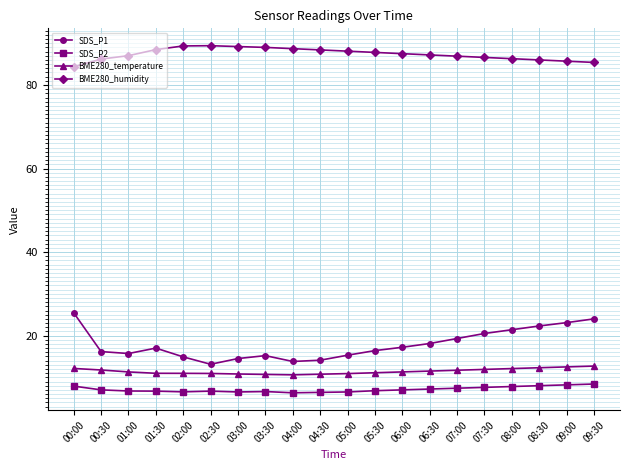

What is the difference between the highest and lowest values at 05:30?

81.0